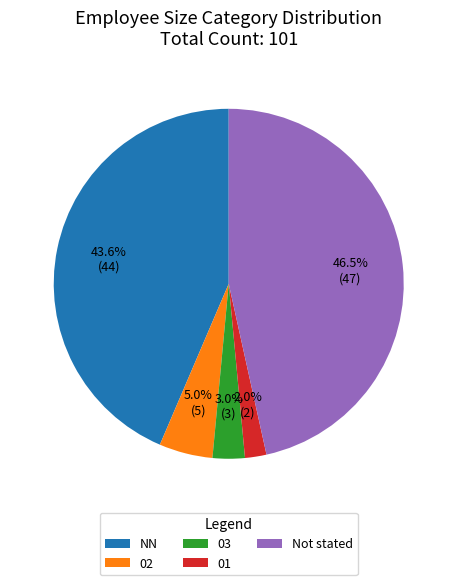

Is there any slice that represents more than half of the pie?

No